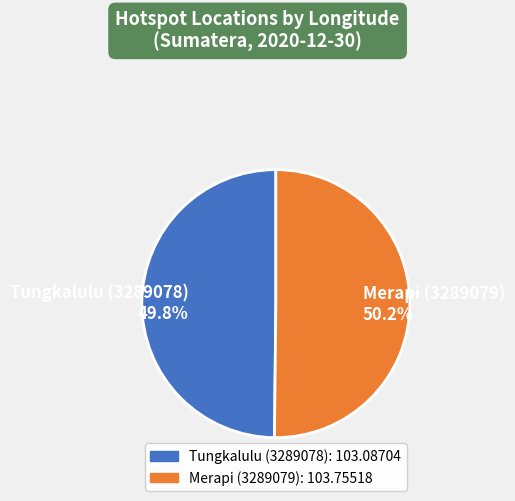

What portion of the pie excludes Tungkalulu (3289078) 49.8%?

50.2%